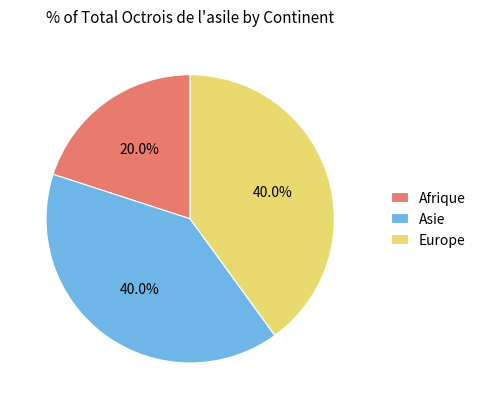

How many slices are in this pie chart?

3